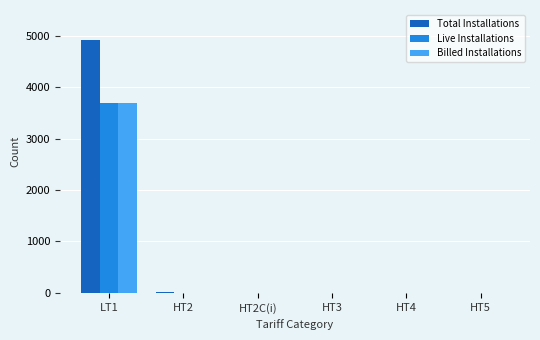

What is the maximum value for Live Installations?

3685